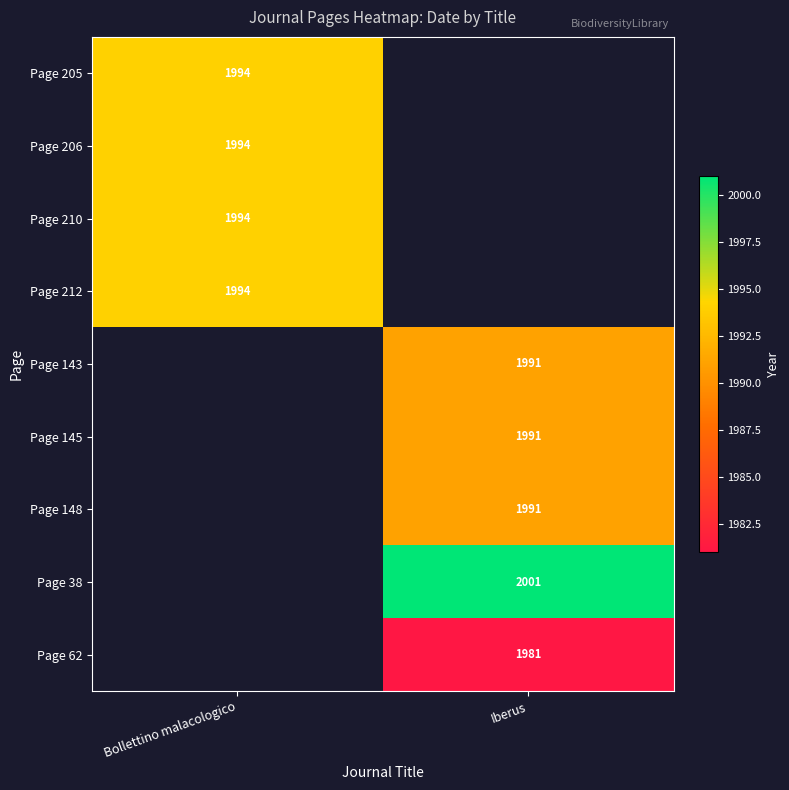

At how many categories does at least one series exceed 1991?

2